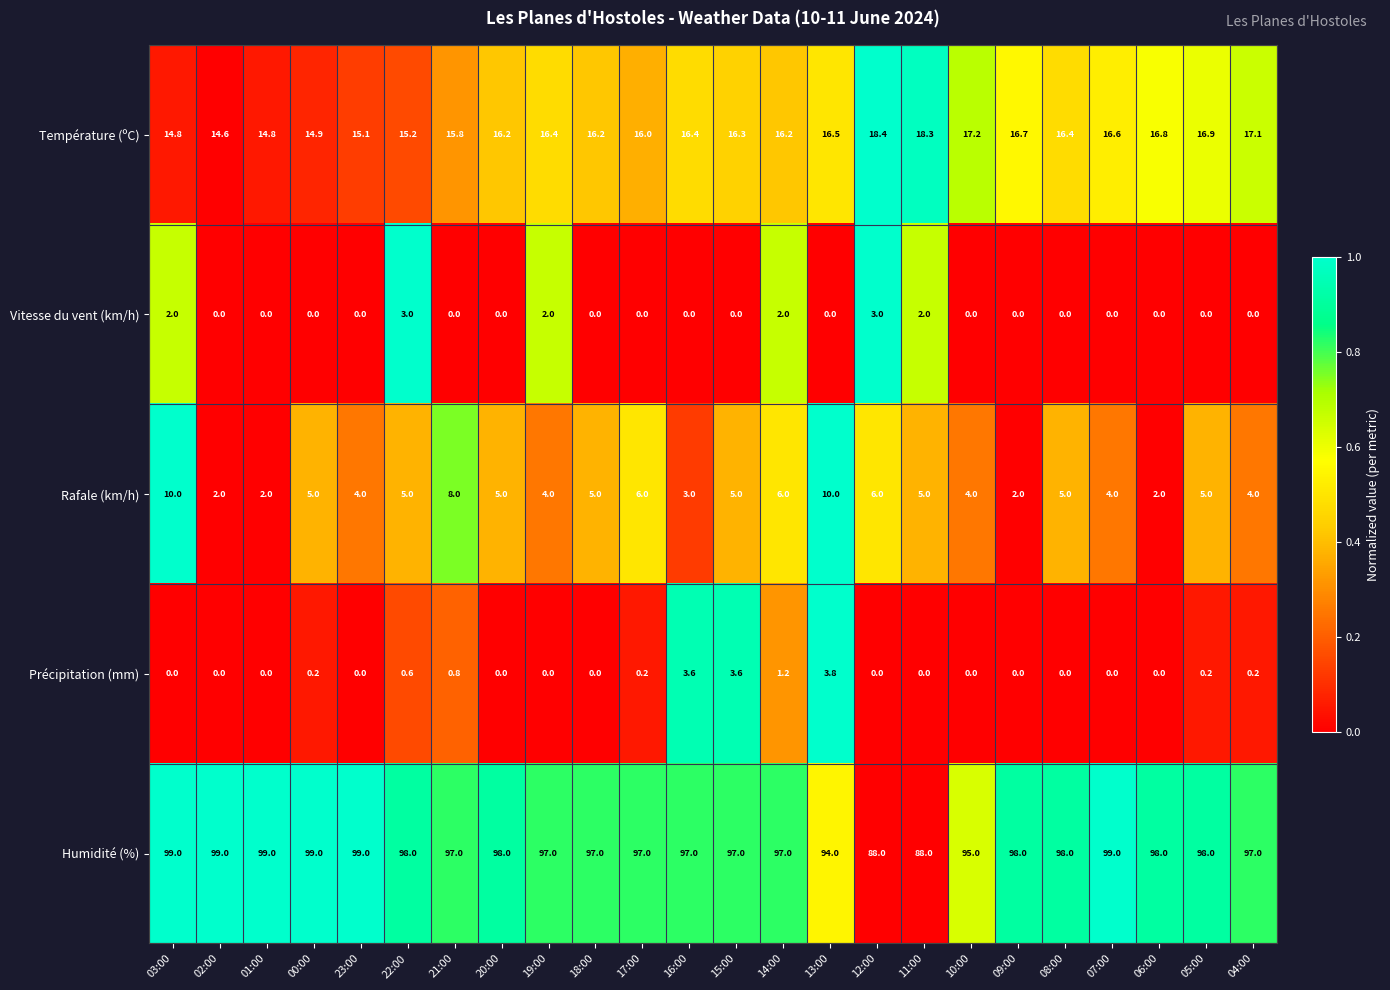

What is the difference between the highest and lowest values at 06:00?

98.0